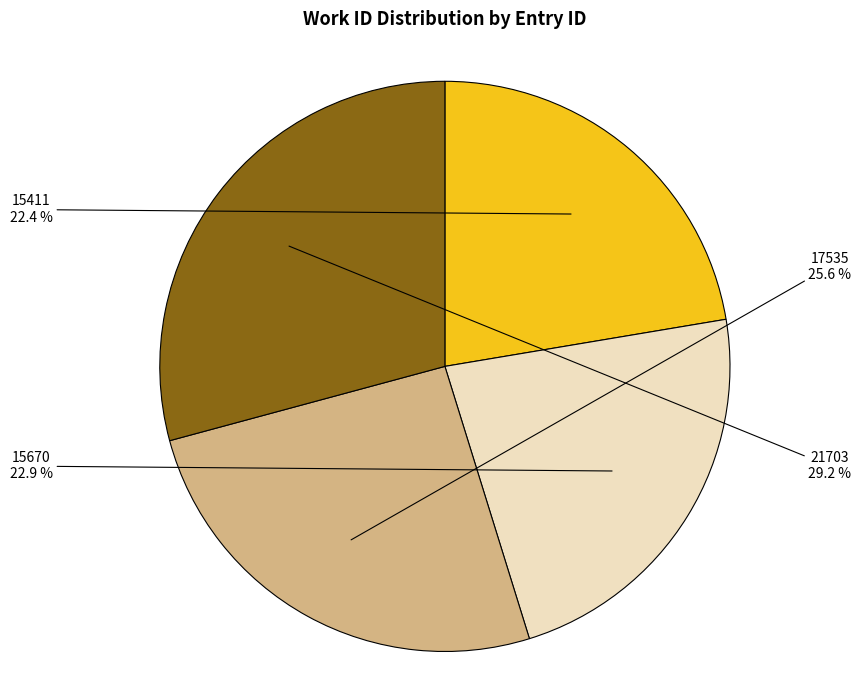

How many slices are in this pie chart?

4